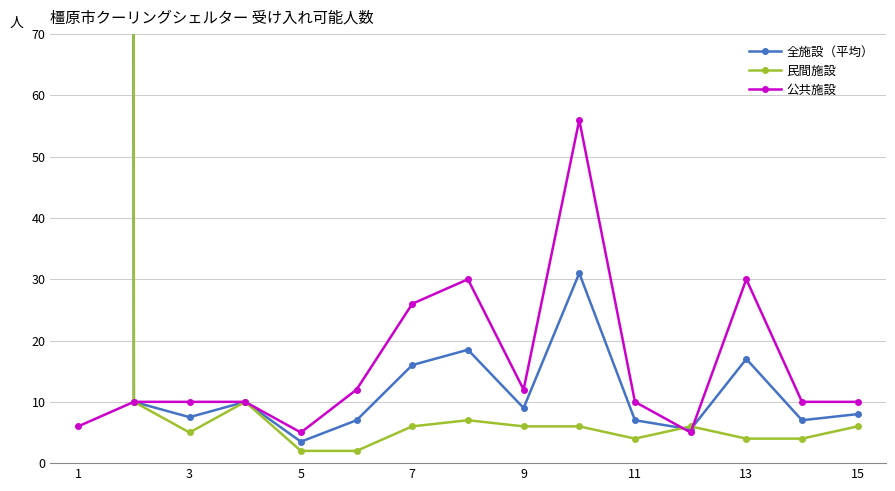

How many times do 公共施設 and 民間施設 cross each other?

2